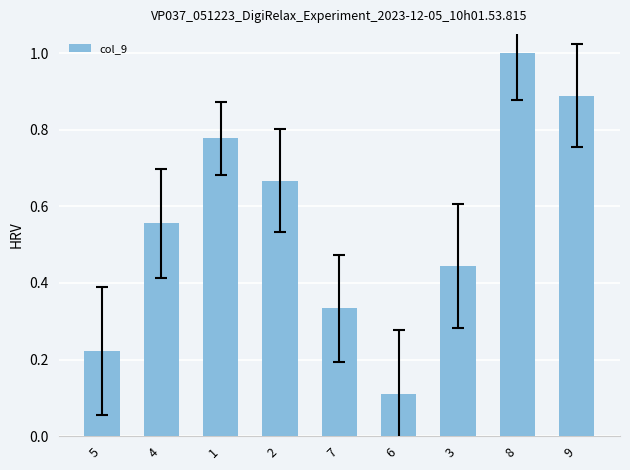

How many distinct data groups are displayed?

1